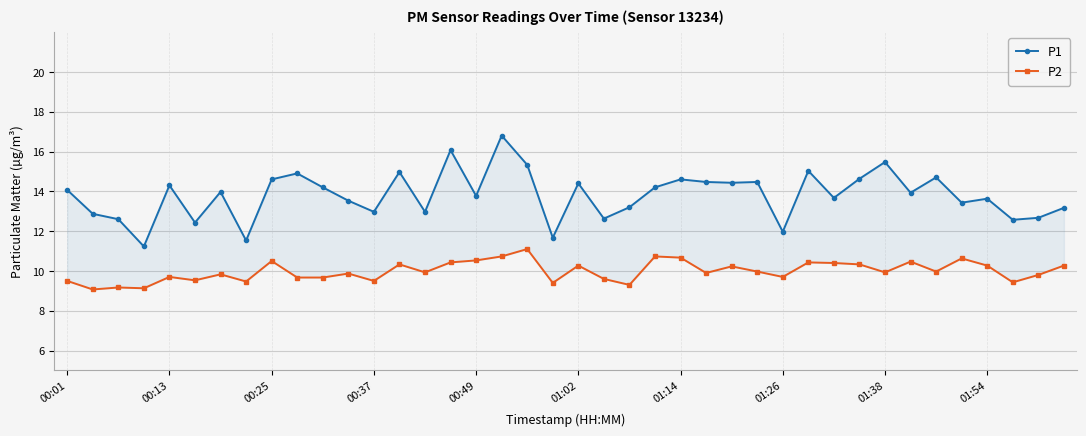

Between 32 and 39, which is larger?

32